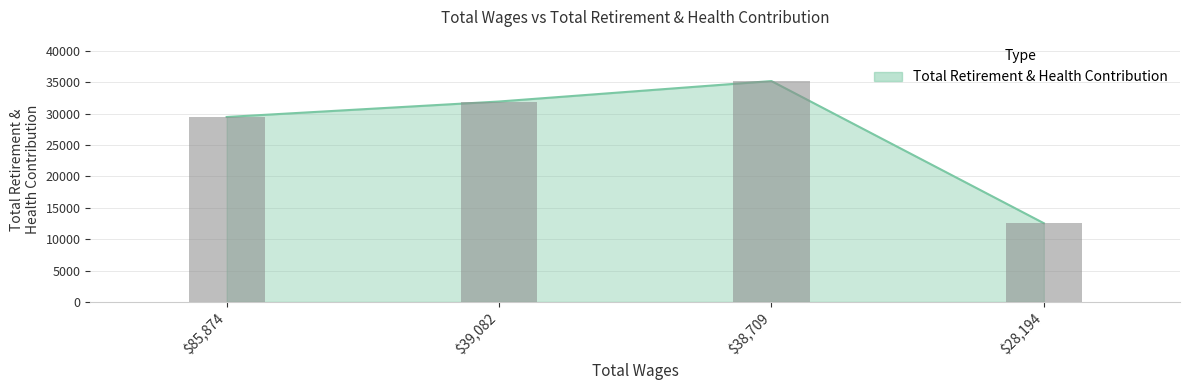

What is the smallest value displayed?

12538